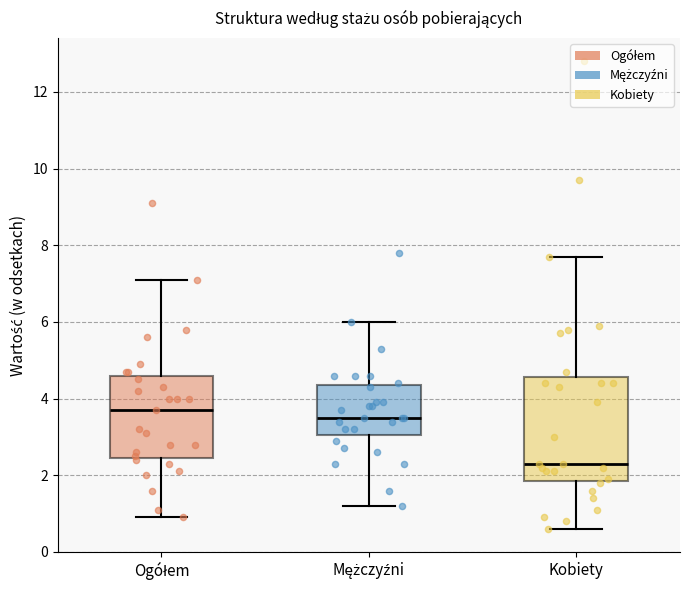

Where is the upper edge of the box for Kobiety on the y-axis? The values are not printed on the chart, so give them approximately, as read against the axis.

4.6